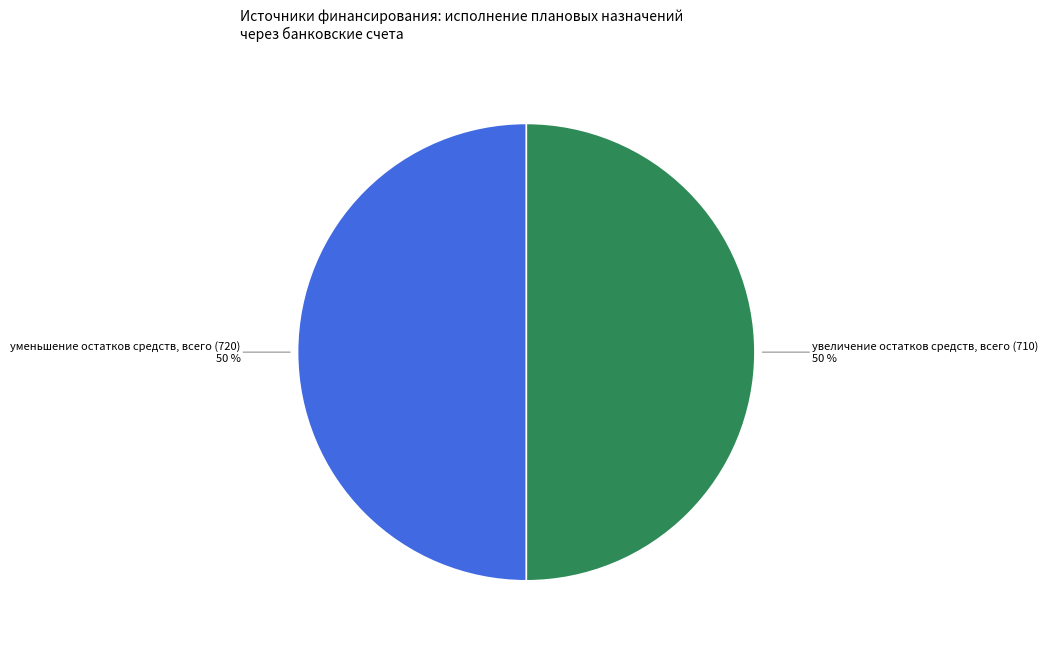

What percentage is the уменьшение остатков средств, всего (720) slice, to the nearest percent?

50%